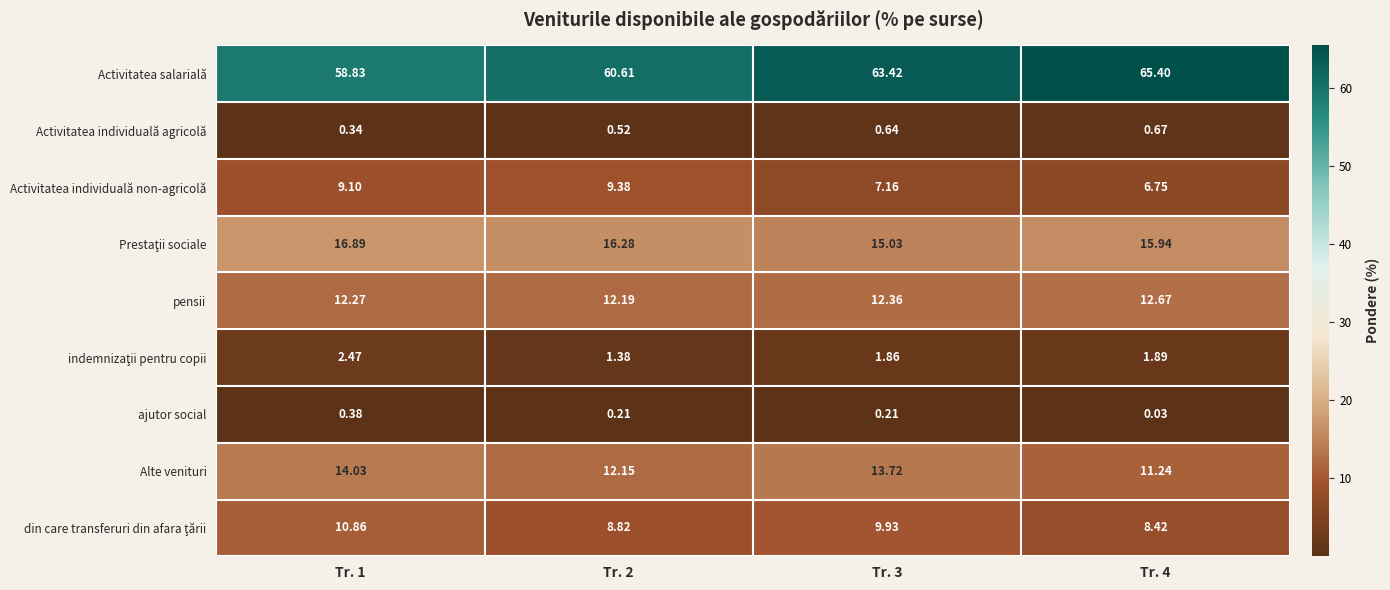

Which series has the largest range (max minus min)?

Activitatea salarială